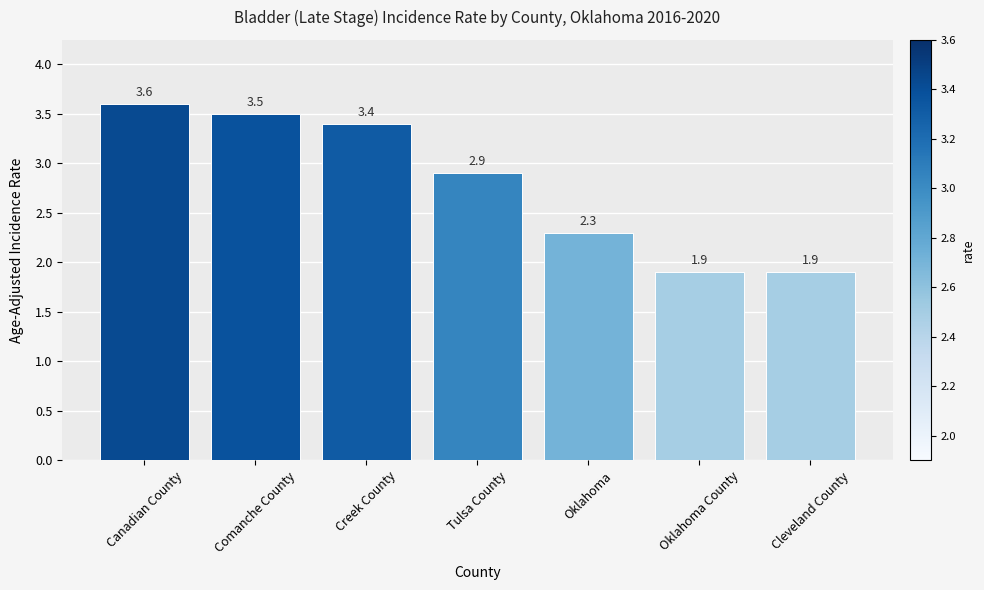

Which label corresponds to the largest value in the chart?

Canadian County